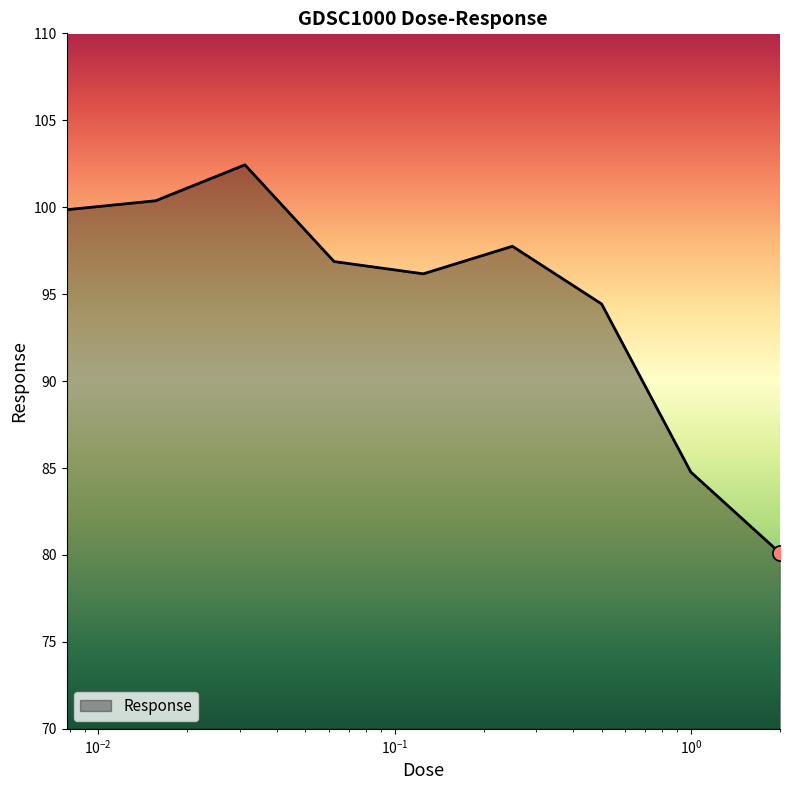

What is the maximum value shown in the chart?

102.4